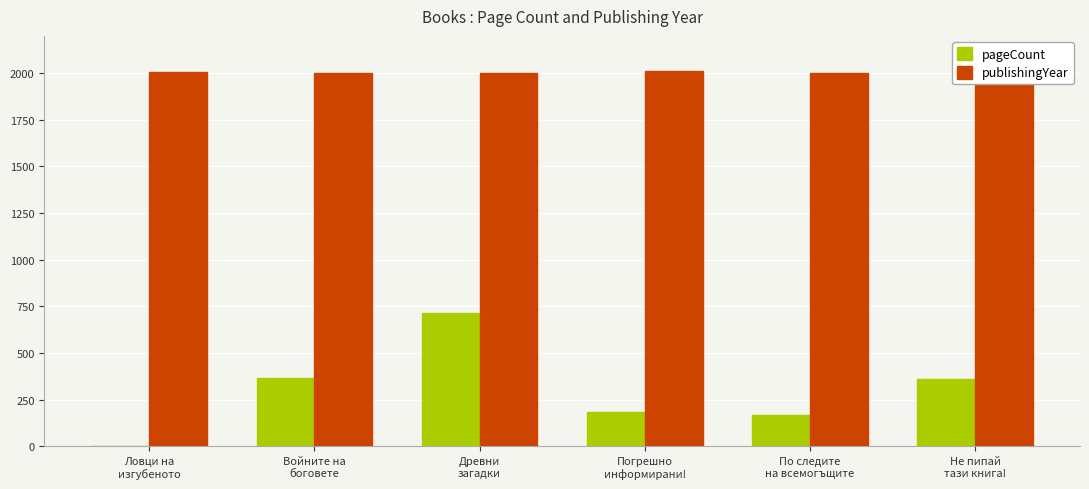

What is the maximum value for pageCount?

712